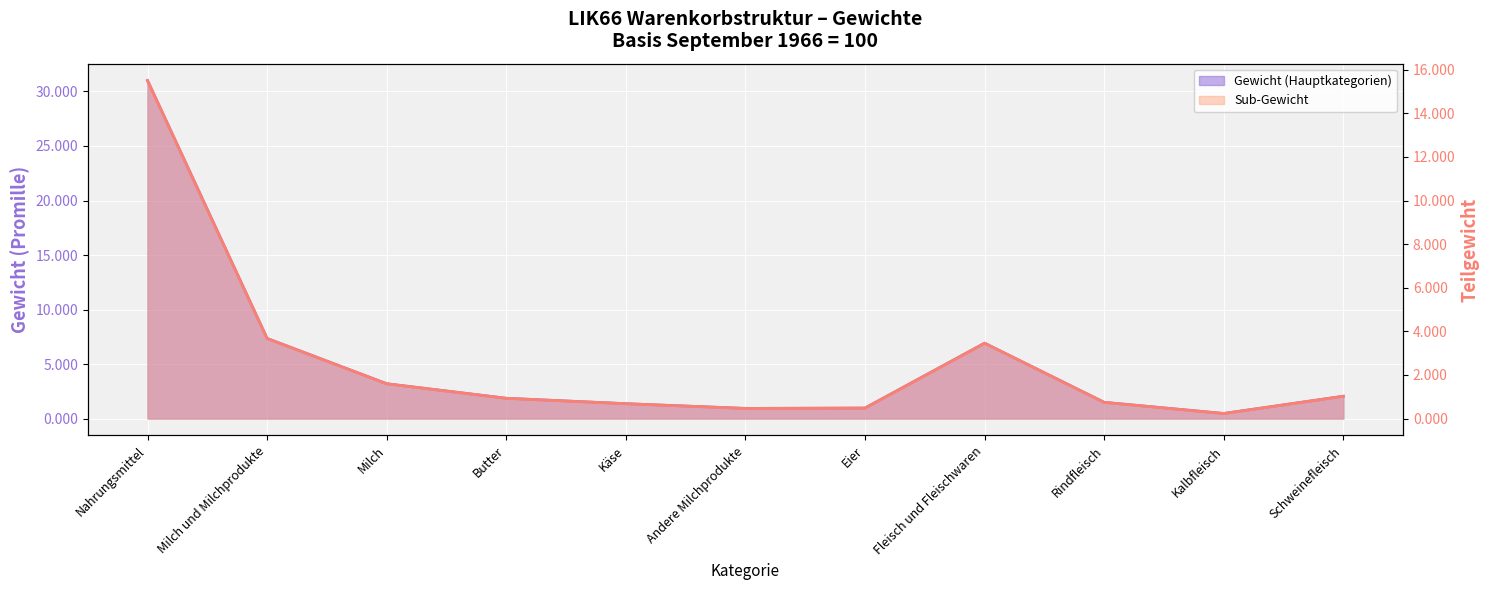

At Käse, list the series in order from smallest to largest.

Sub-Gewicht, Gewicht (Hauptkategorien)